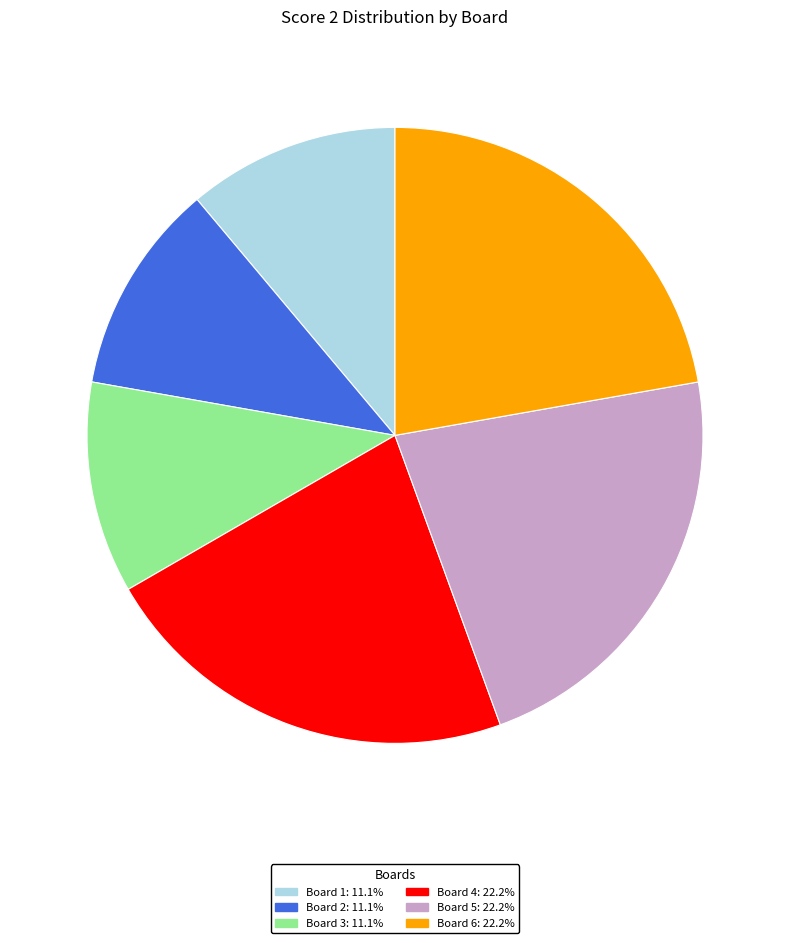

Is the sum of Board 4 and Board 2 greater than half?

No